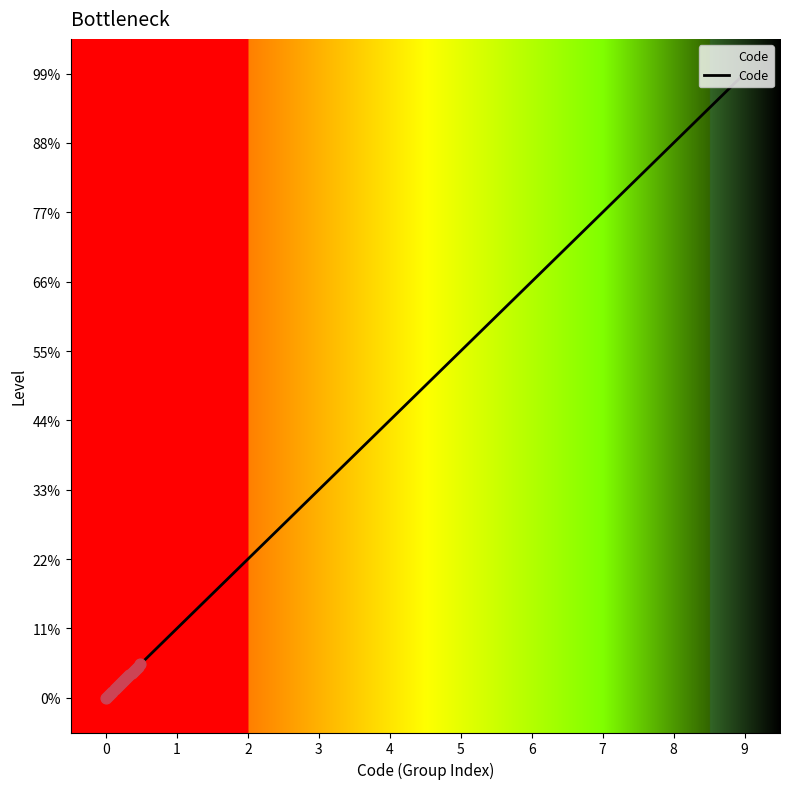

Between 7 and 4, which is larger?

7